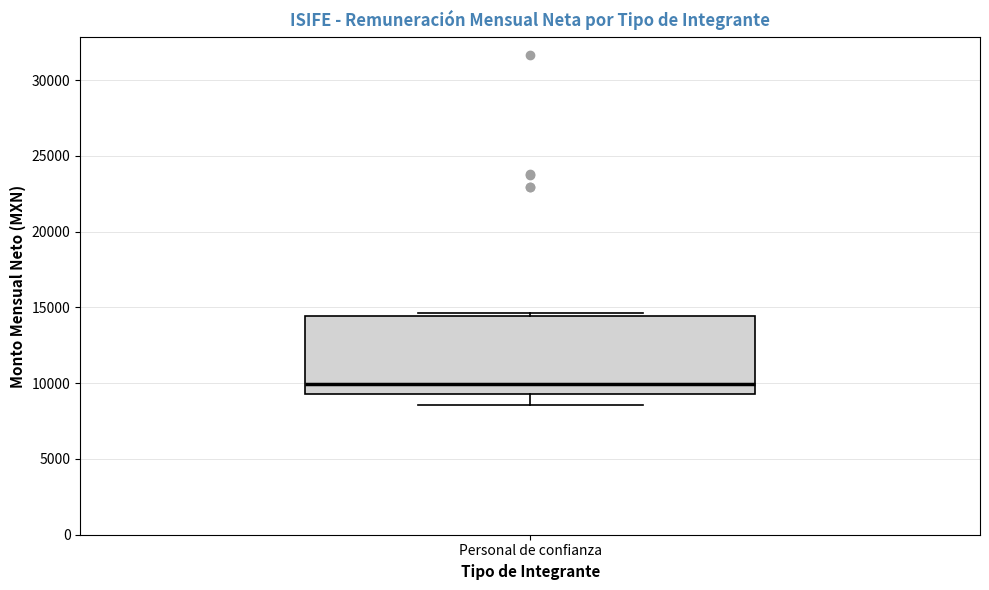

Where is the upper edge of the box for Personal de confianza on the y-axis? The values are not printed on the chart, so give them approximately, as read against the axis.

14500